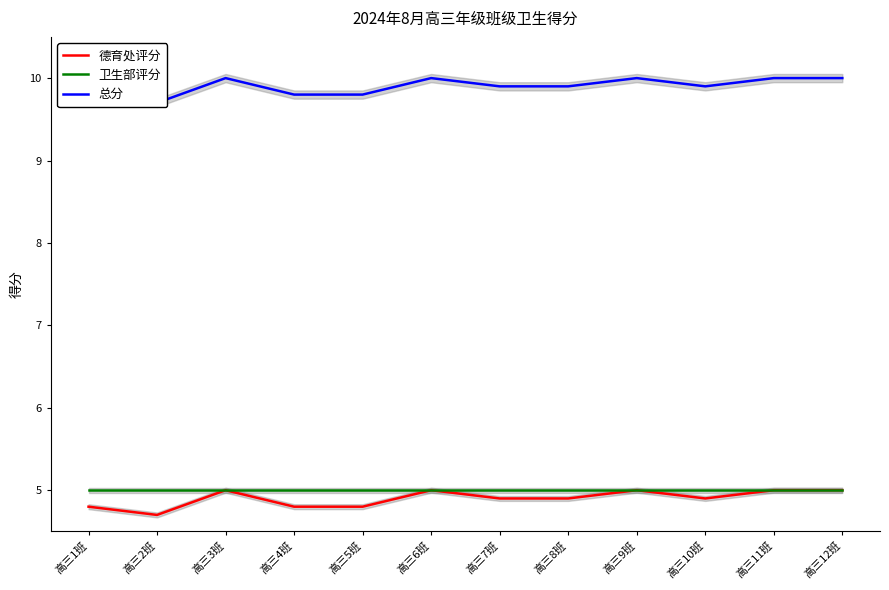

The value of 总分 at 高三10班 is 9.9. True or false?

True